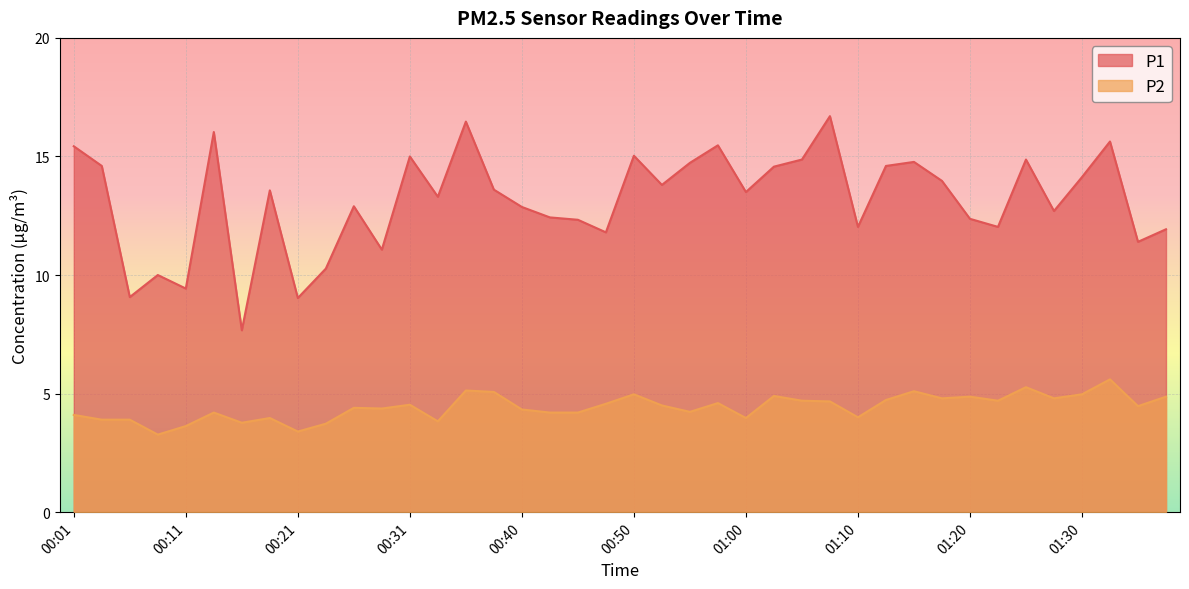

What is the difference between the P1 values at 00:38 and 01:15?

1.2